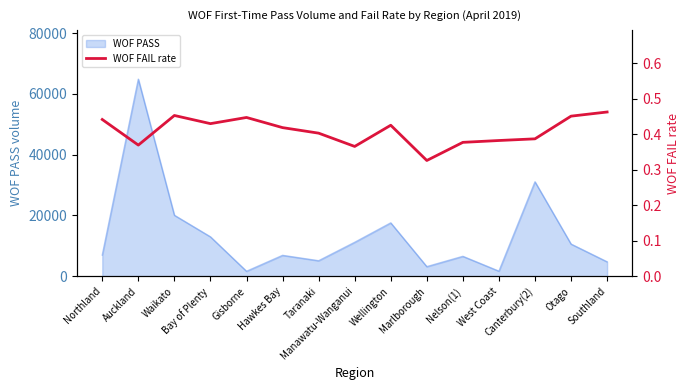

What is the label of the 11th point from the right?

Gisborne